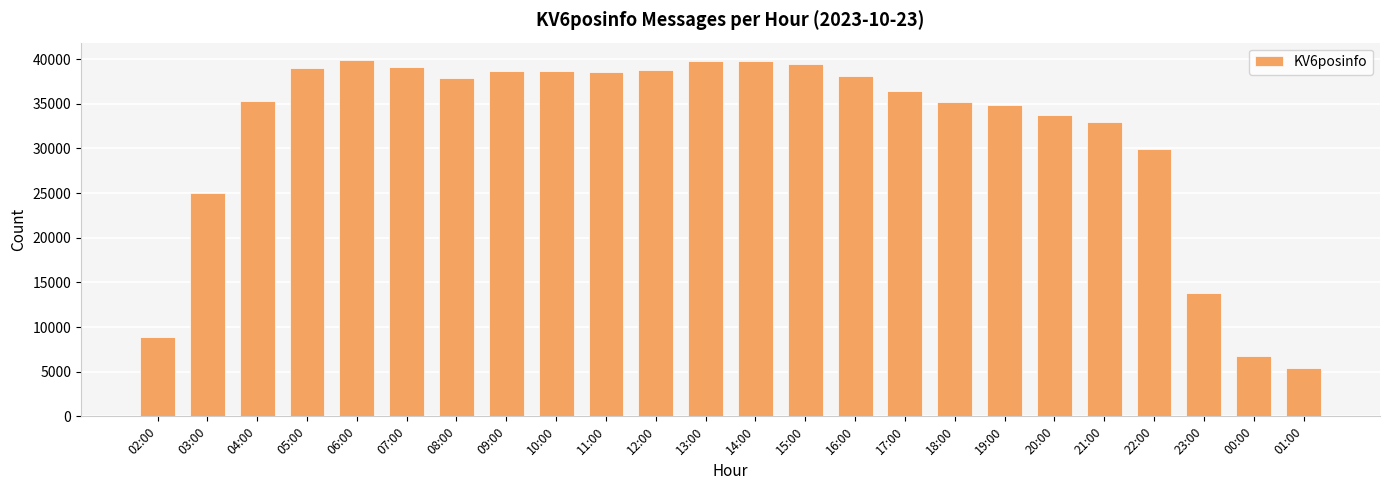

Read the value at 00:00, to the nearest 50.

6700